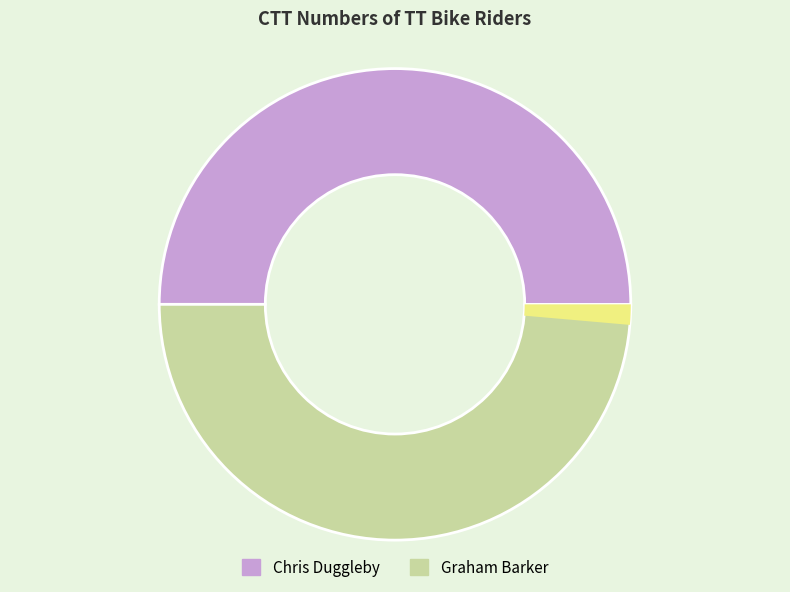

Is there a majority slice in this chart?

No